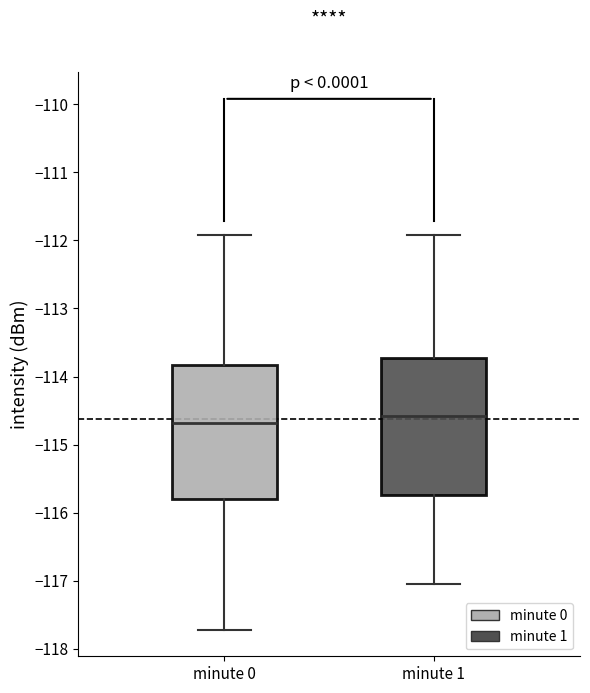

Reading left to right, read every box against the y-axis: the position of its median line, the range the box covers, and the ends of its whiskers. The values are not printed on the chart, so give them approximately, as read against the axis.

minute 0: median -114.7, box -115.8 to -113.8, whiskers -117.7 to -111.9
minute 1: median -114.6, box -115.7 to -113.7, whiskers -117.1 to -111.9